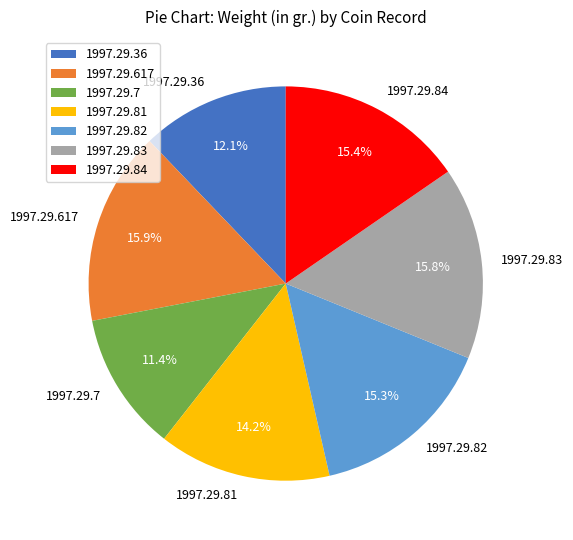

How many segments does this pie chart have?

7